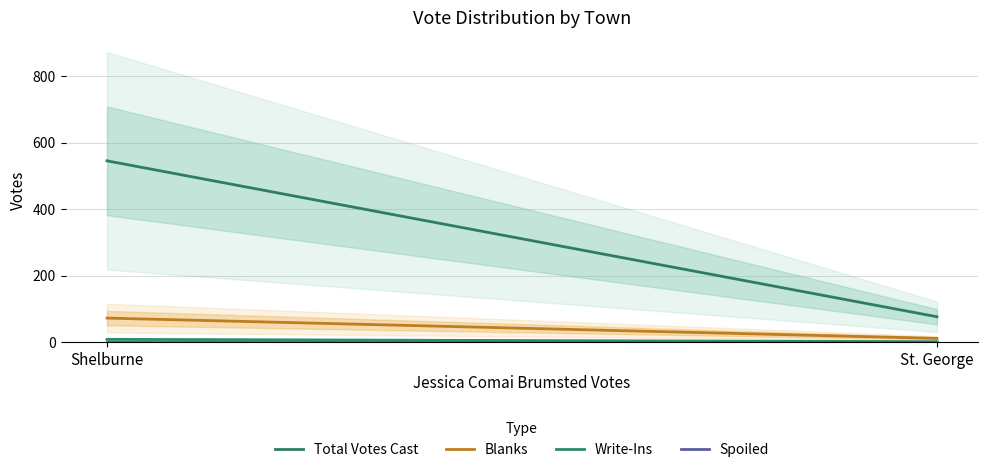

The Spoiled series shows 0 at Shelburne. True or false?

True